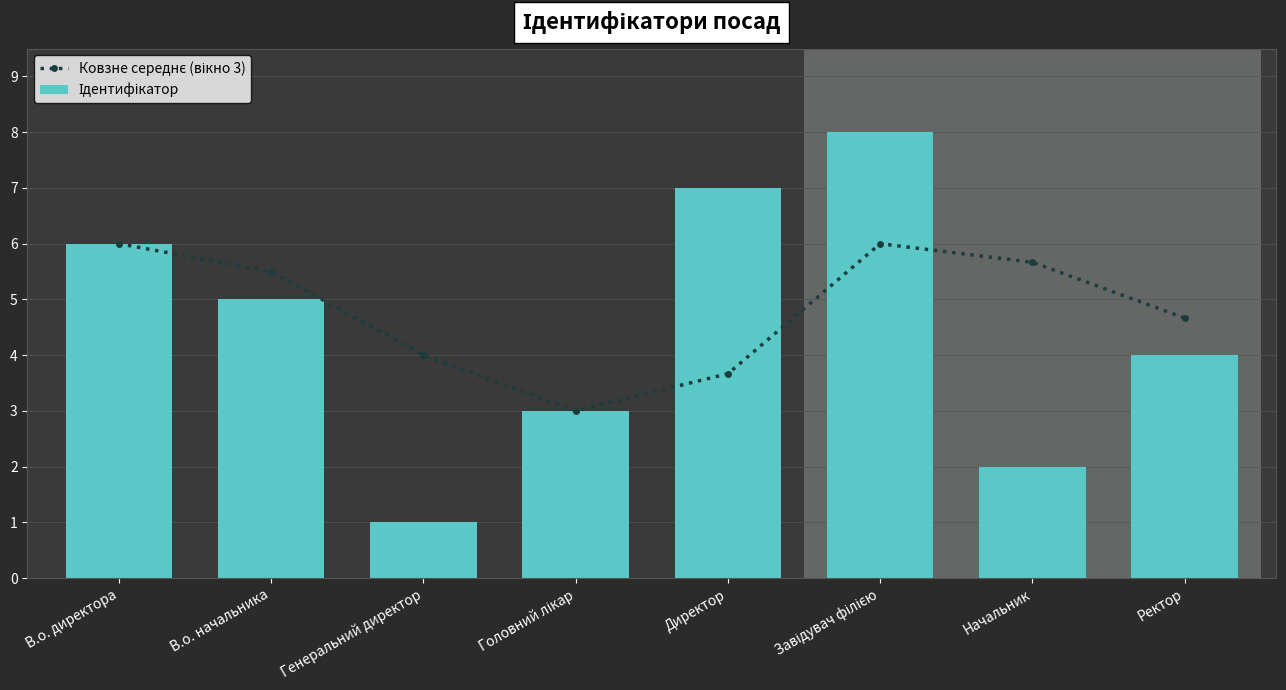

What is the total value across all series at Завідувач філією?

14.0